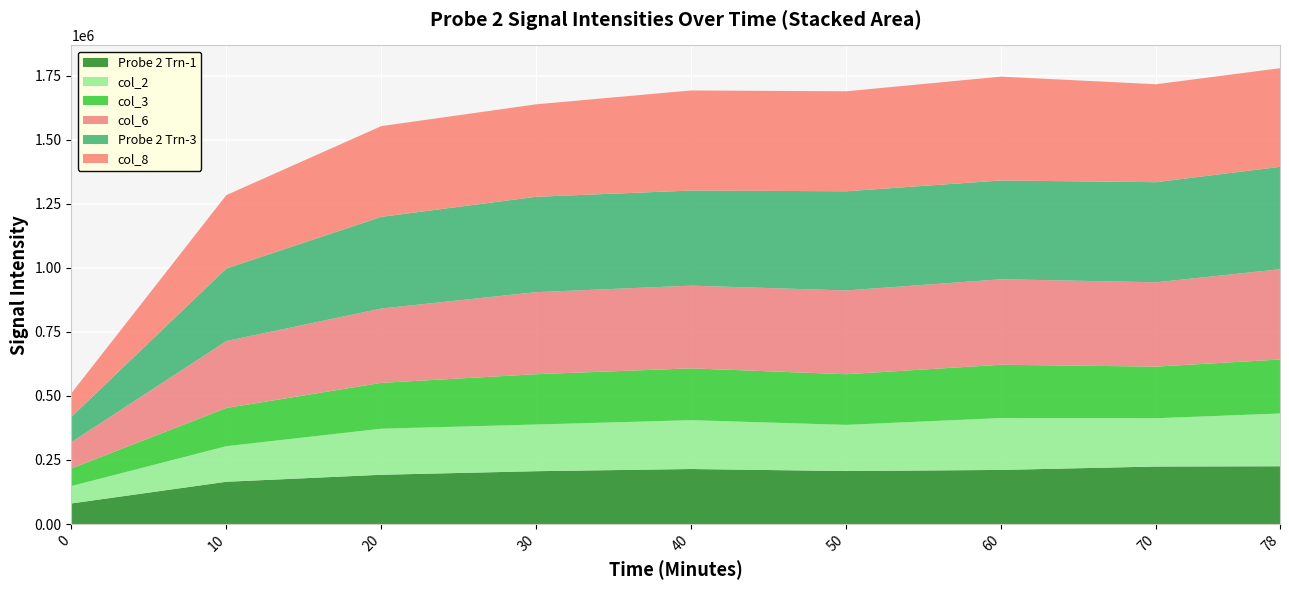

What is the total value across all series at 10?

1283474